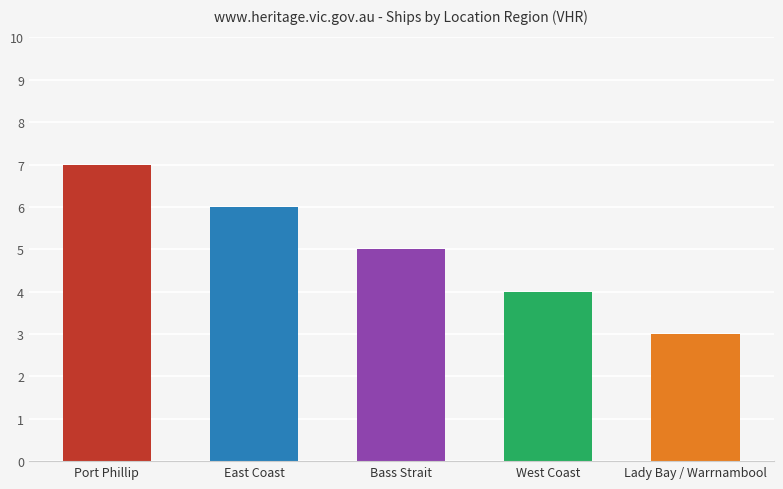

Reading left to right, extract all data points from this chart.

7	6	5	4	3